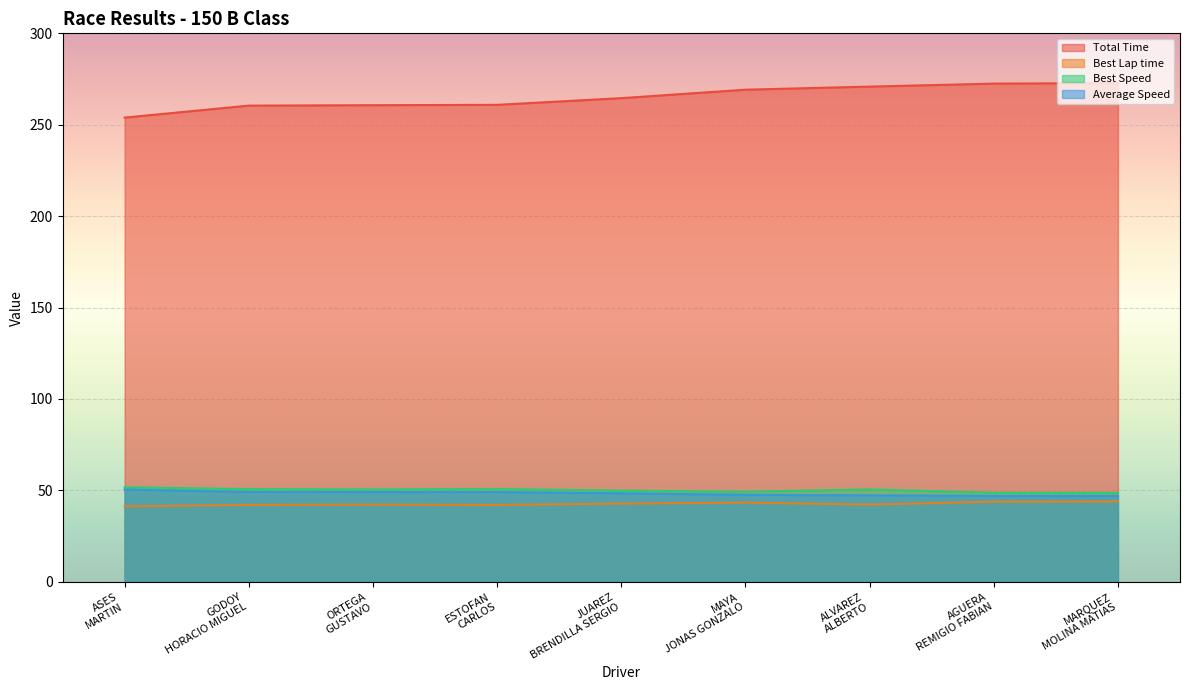

What are all the series names shown in the legend?

Total Time, Best Lap time, Best Speed, Average Speed